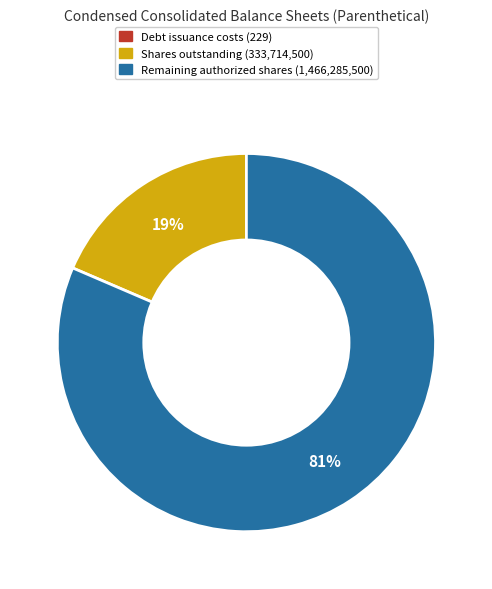

To the nearest percent, what is the average slice percentage?

33%